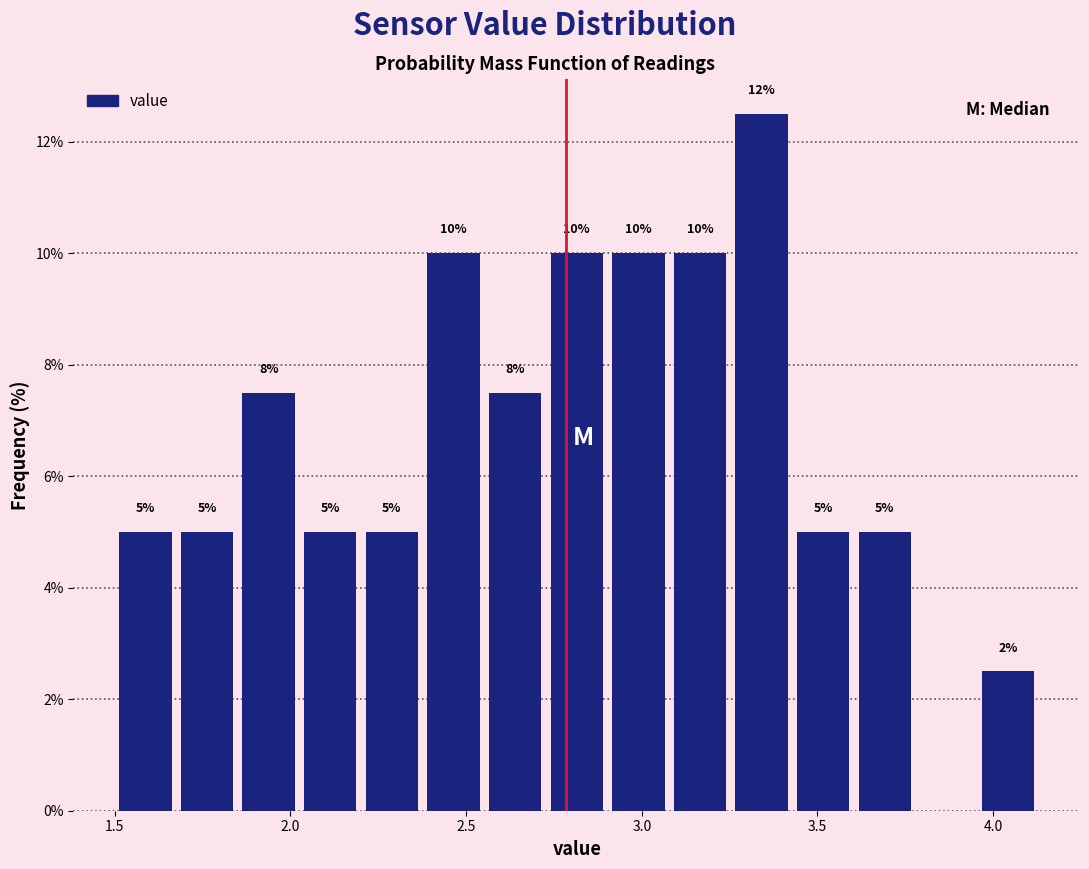

Around what value on the x-axis is the tallest bar? Give the approximate position of its centre, as read against the axis.

3.35